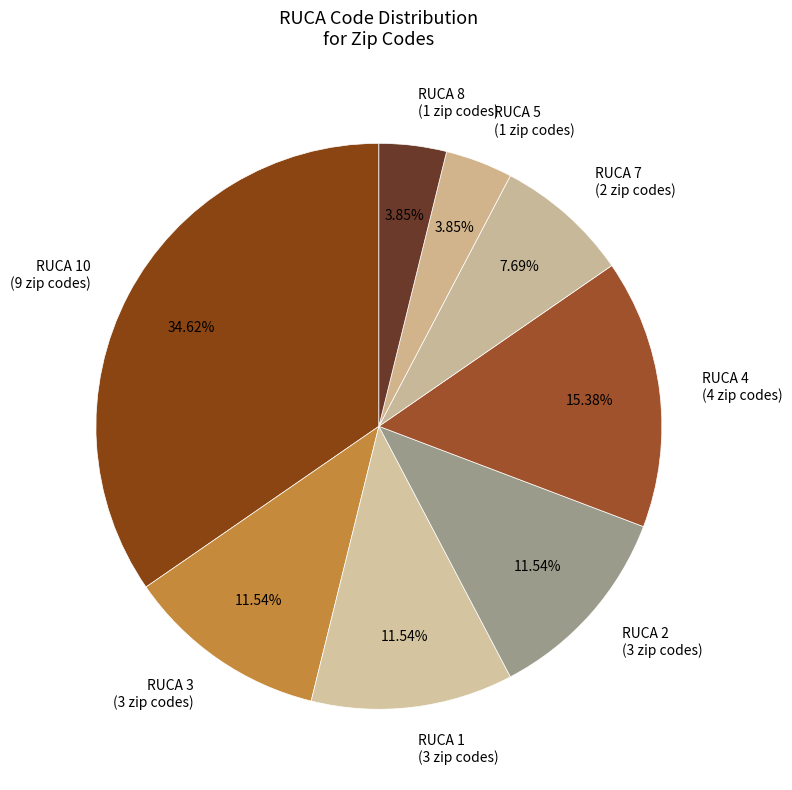

Which has a higher value, RUCA 3 (3 zip codes) or RUCA 10 (9 zip codes)?

RUCA 10 (9 zip codes)